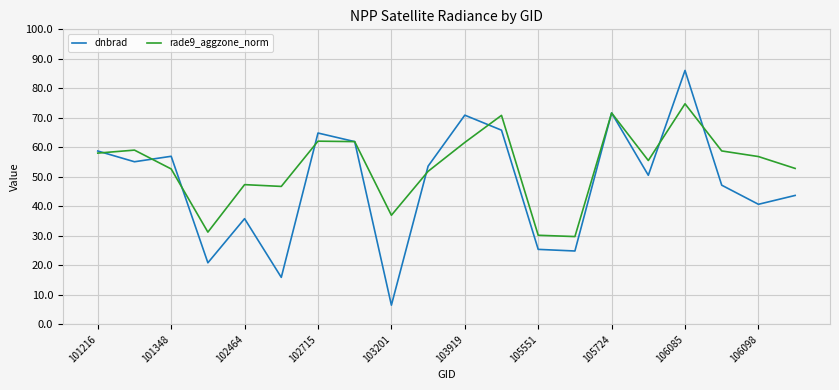

What is the minimum value for rade9_aggzone_norm?

29.7